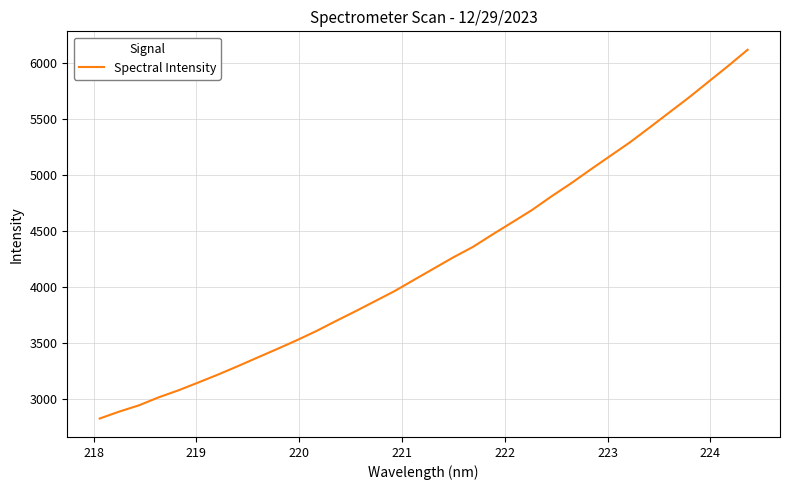

What is the smallest value displayed?

2829.4